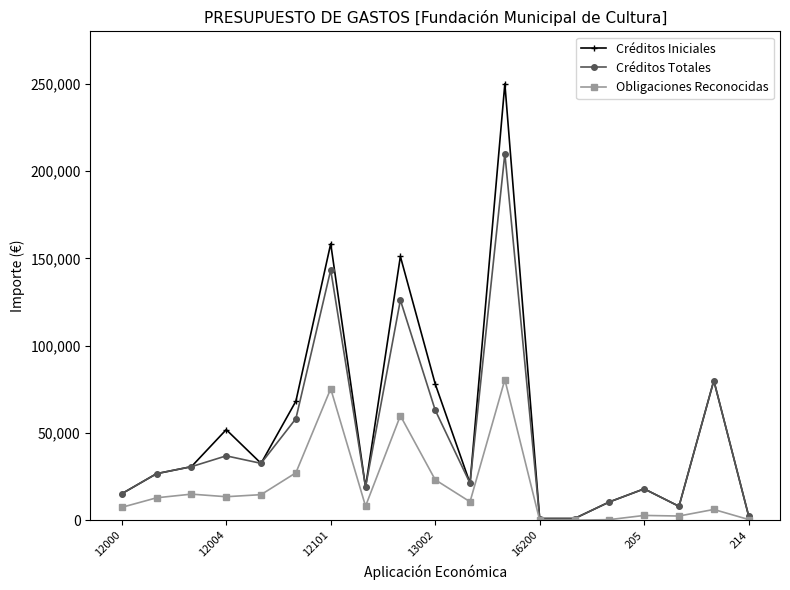

What is the average value of the Créditos Iniciales series?

53900.0